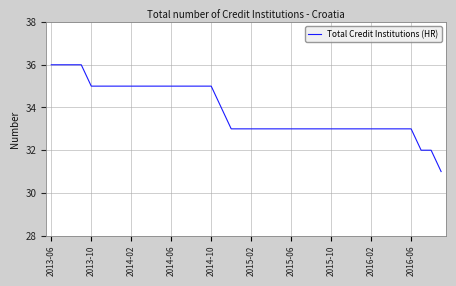

What is the greatest value displayed?

36